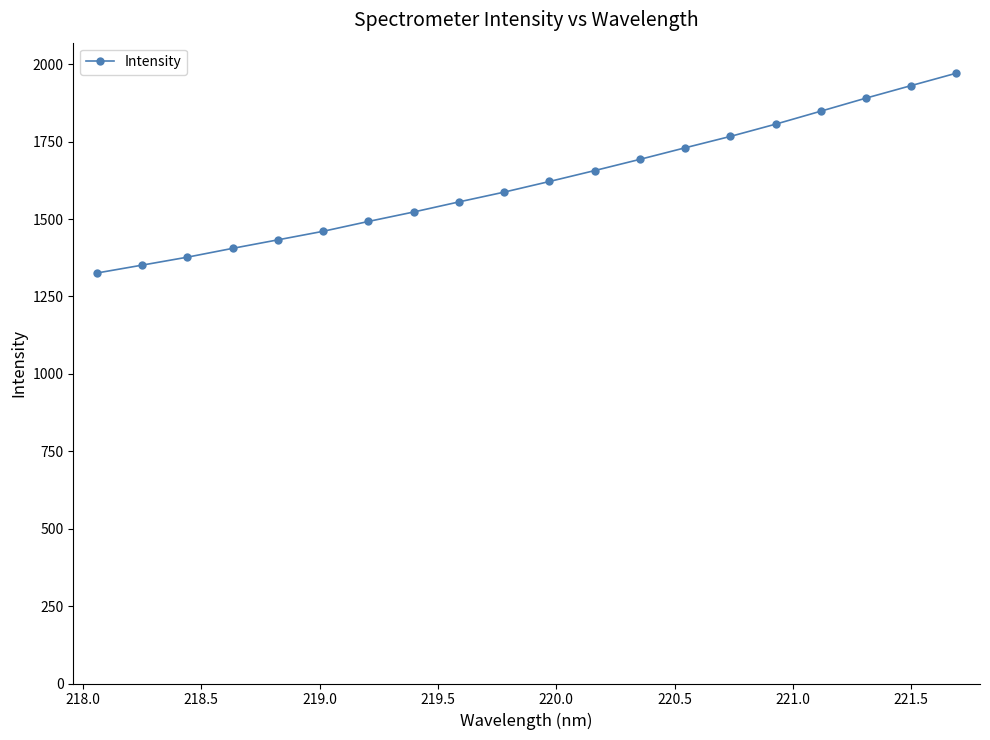

What is the minimum value shown in the chart?

1325.9